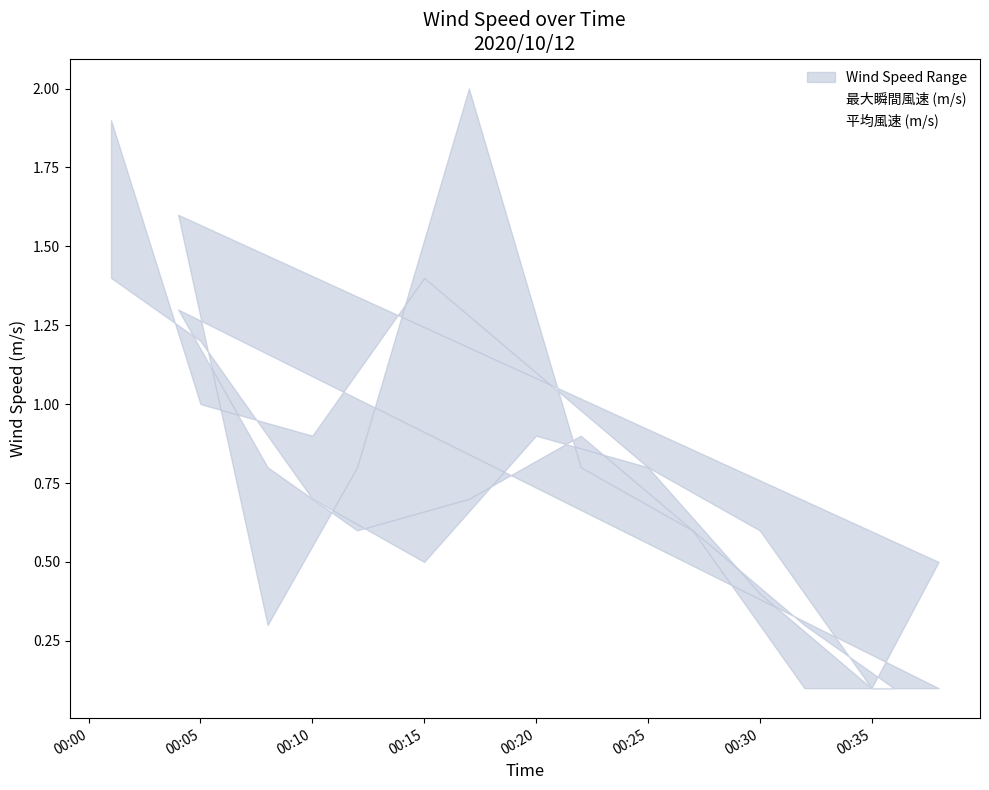

Where is the first local minimum for 最大瞬間風速 (m/s)?

00:10